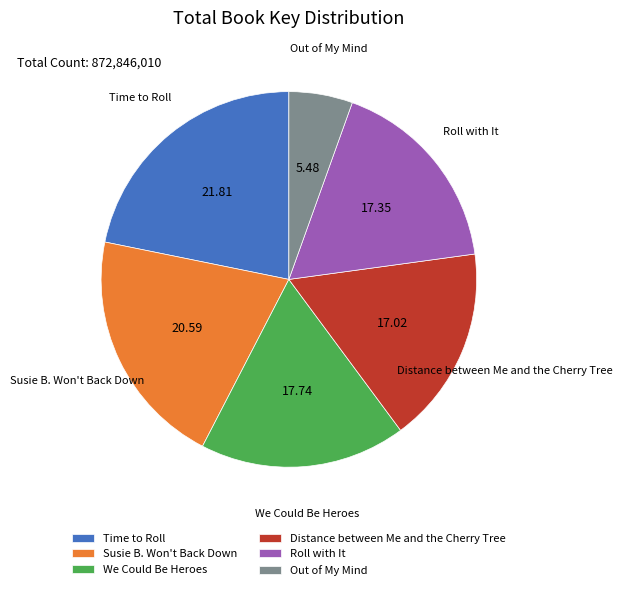

What is the smallest slice in the pie chart?

Out of My Mind